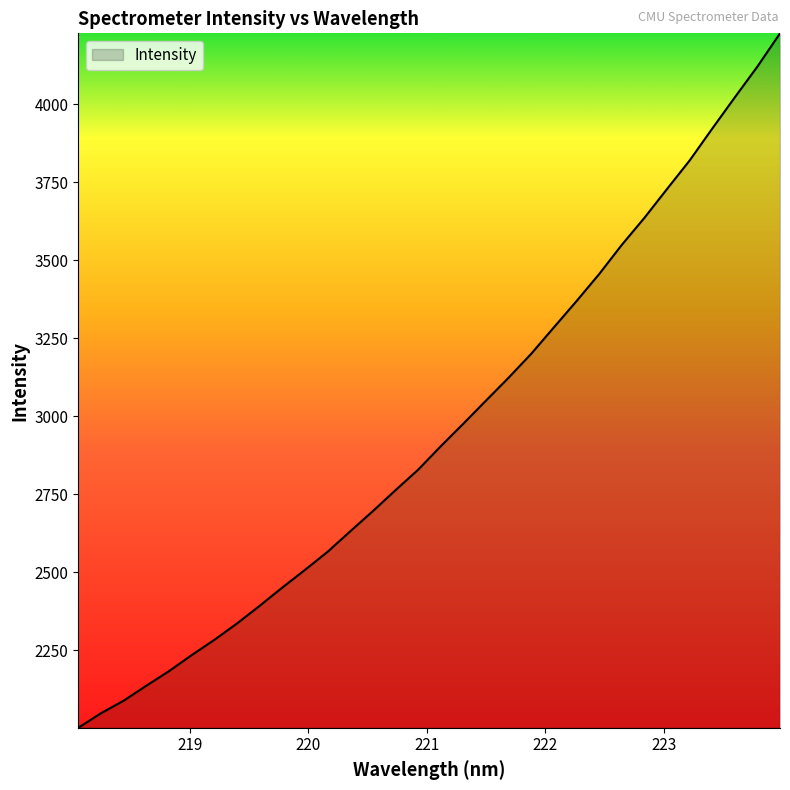

What is the greatest value displayed?

4227.0